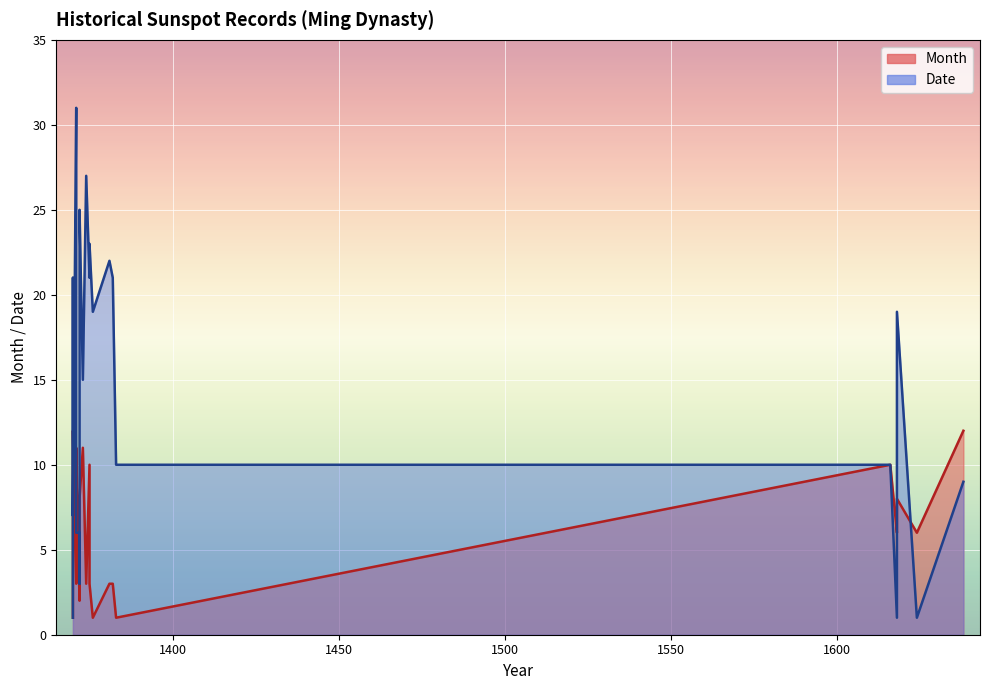

Is it true that Month equals 16 at 1616?

False